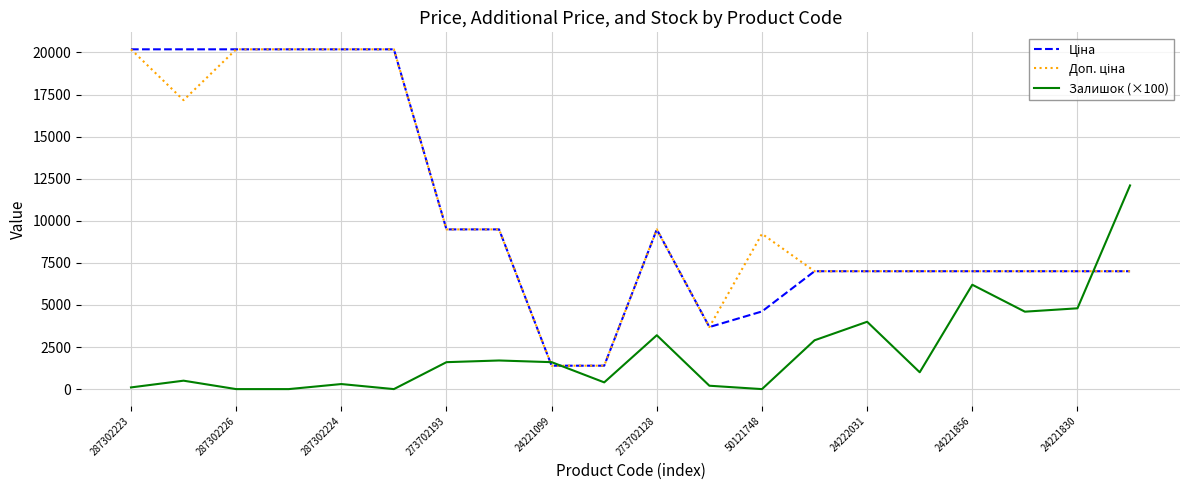

What is the maximum value shown in the chart?

20186.0